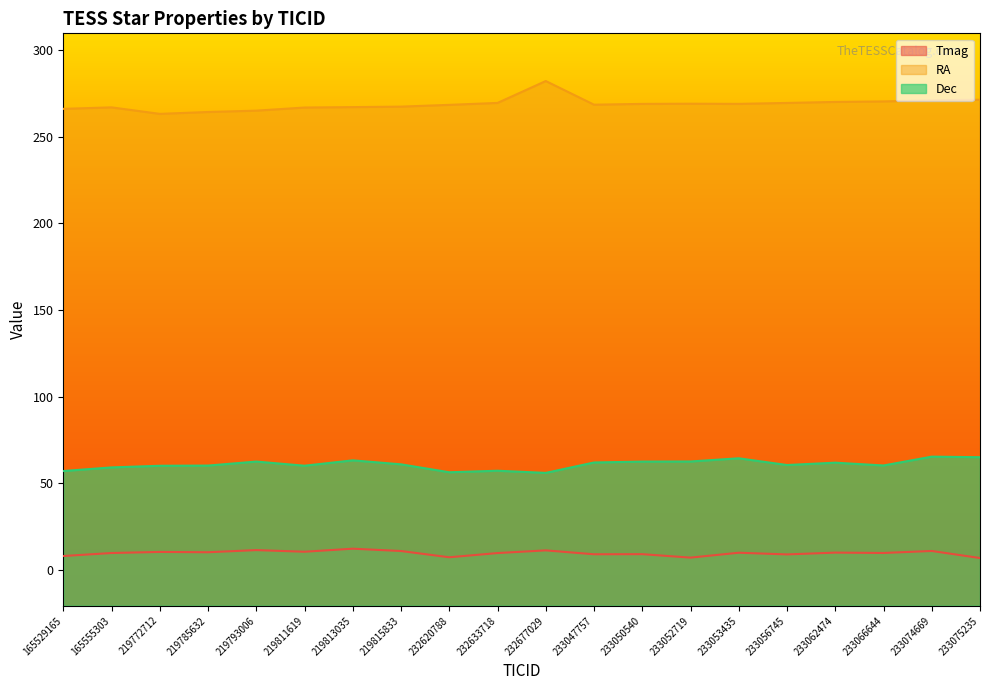

Where does the RA series first go above 268?

232620788